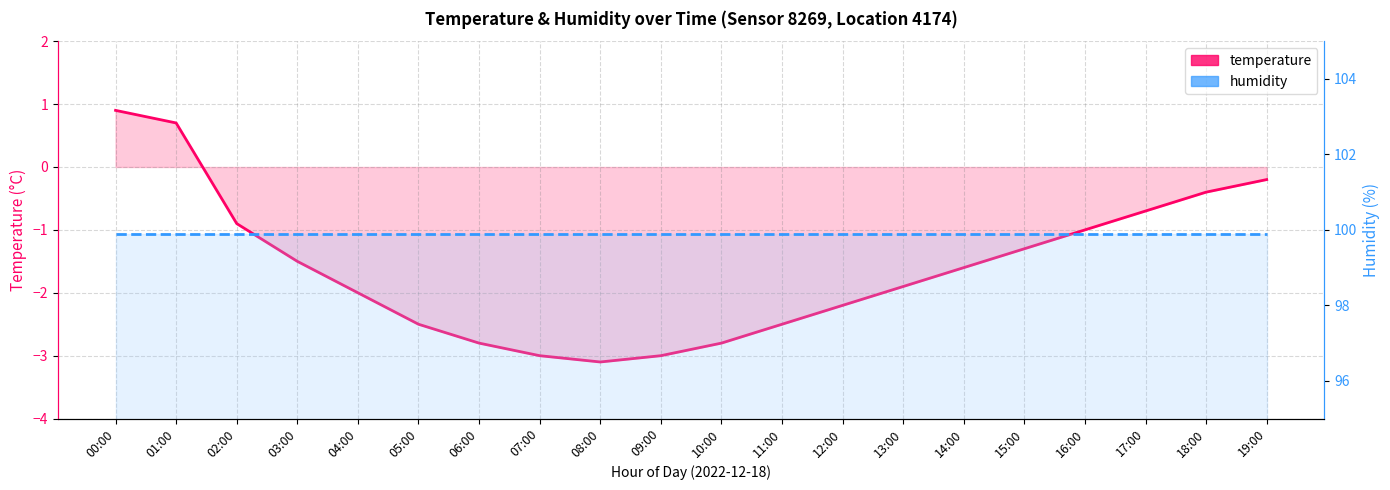

Reading left to right, list all the values displayed in this chart.

temperature: 0.9	0.7	-0.9	-1.5	-2.0	-2.5	-2.8	-3.0	-3.1	-3.0	-2.8	-2.5	-2.2	-1.9	-1.6	-1.3	-1.0	-0.7	-0.4	-0.2
humidity: 99.9	99.9	99.9	99.9	99.9	99.9	99.9	99.9	99.9	99.9	99.9	99.9	99.9	99.9	99.9	99.9	99.9	99.9	99.9	99.9